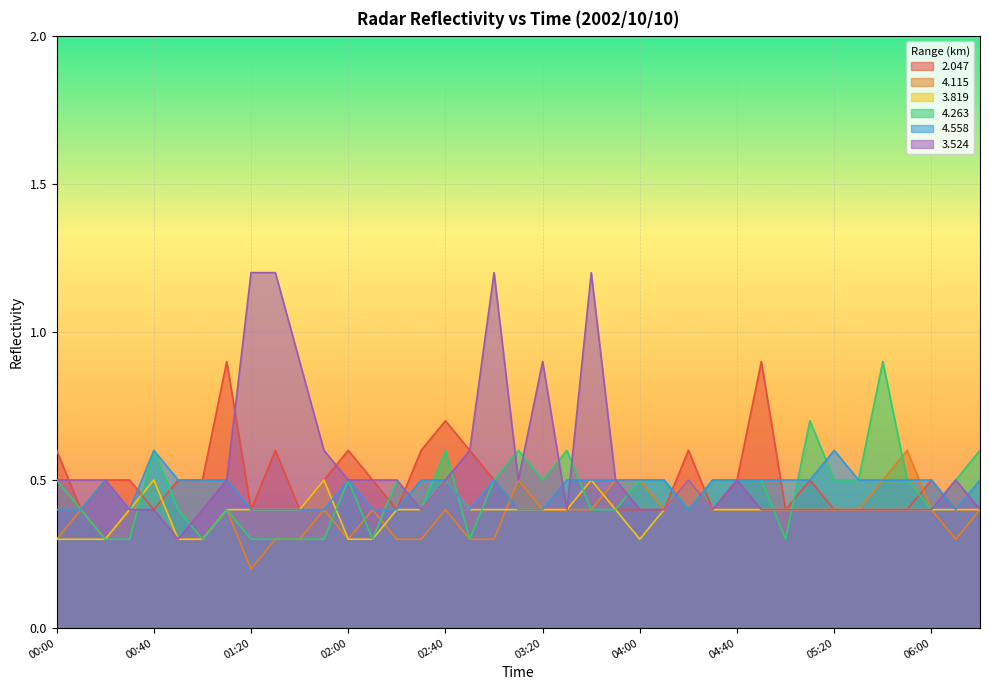

The value of 4.558 at 03:20 is 0.4. True or false?

True